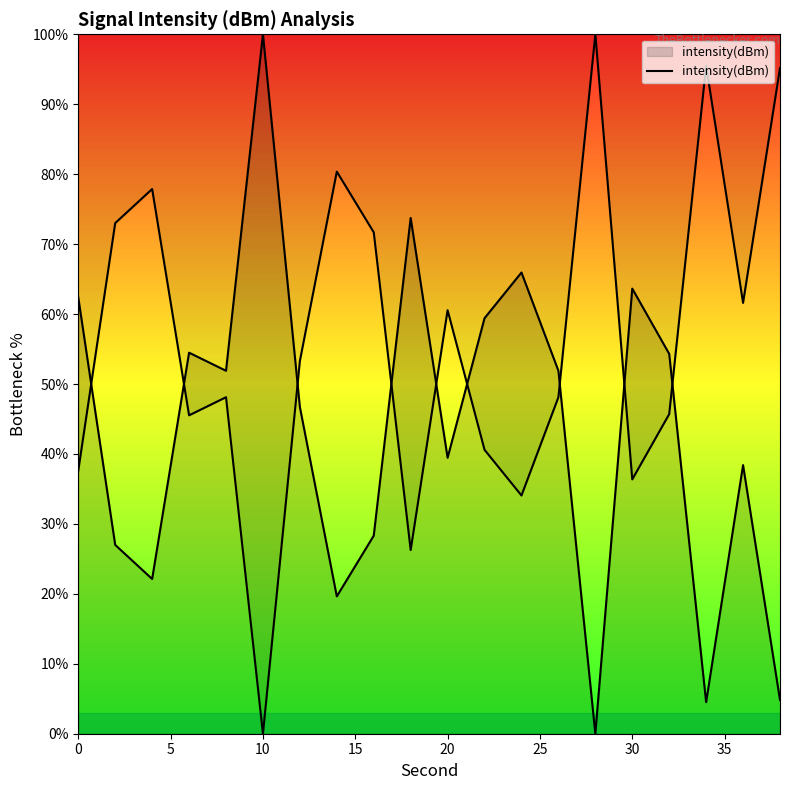

What is the difference between the maximum and minimum values?

100.0